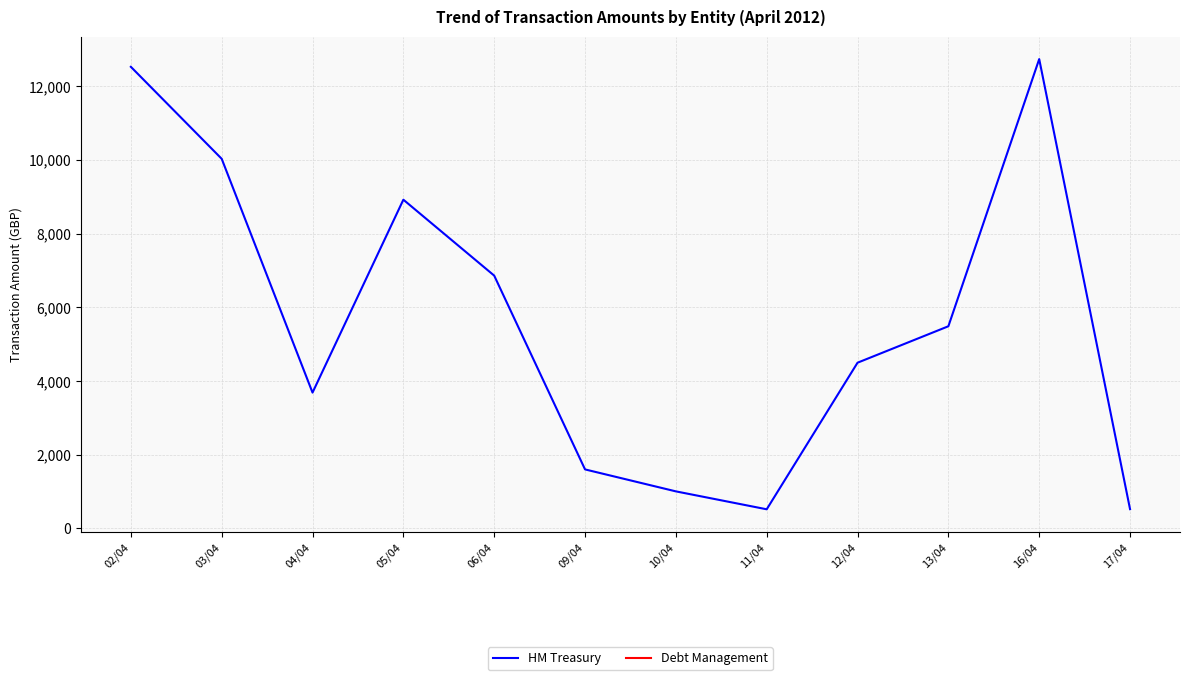

What is the minimum value shown in the chart?

521.0